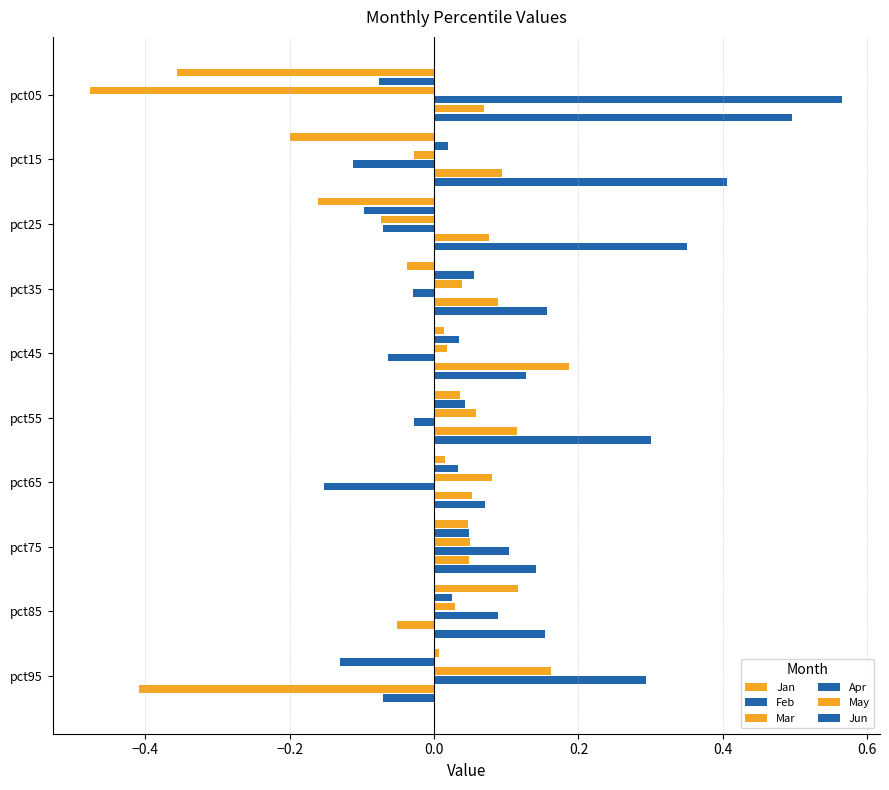

How many data points in May are less than 0?

2